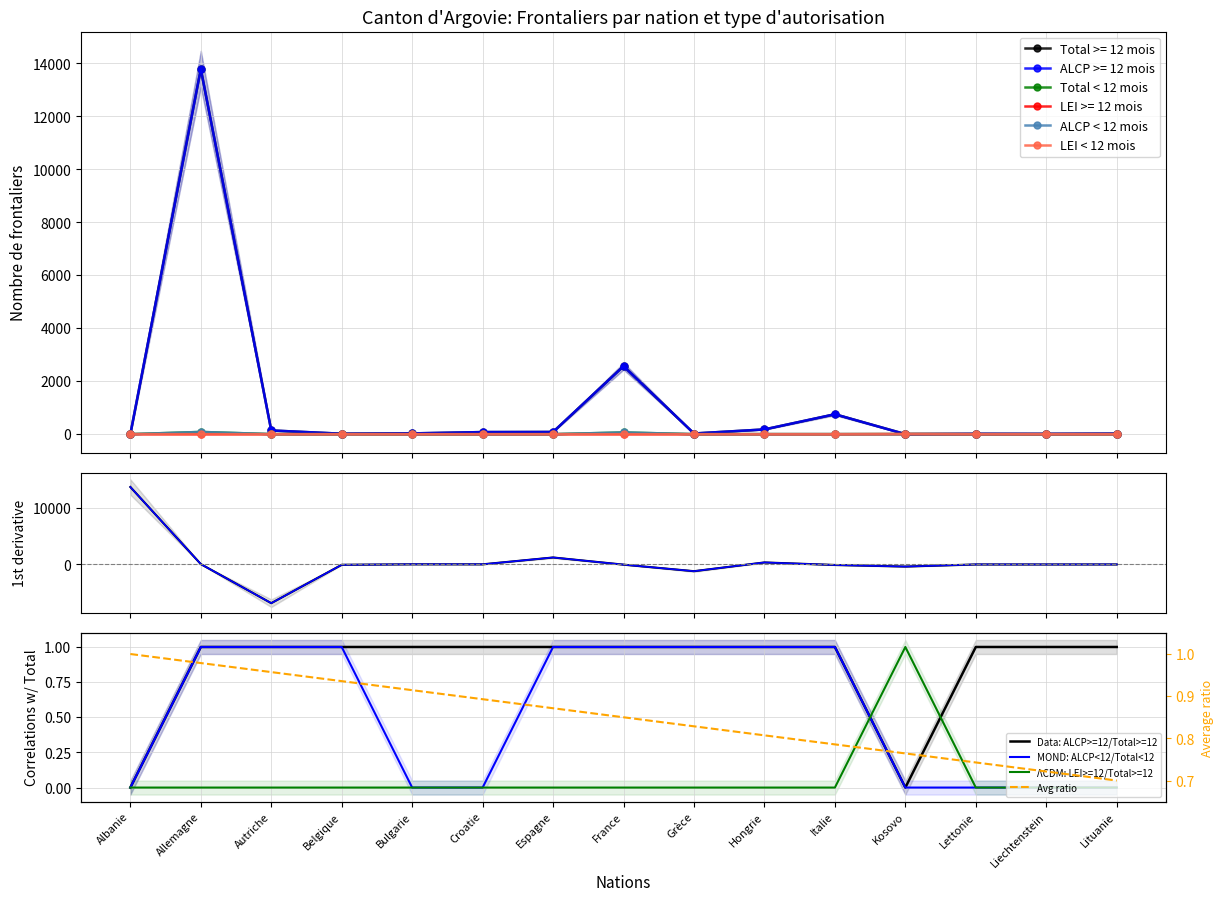

In LEI < 12 mois, how many points are higher than both neighbors (excluding endpoints)?

1